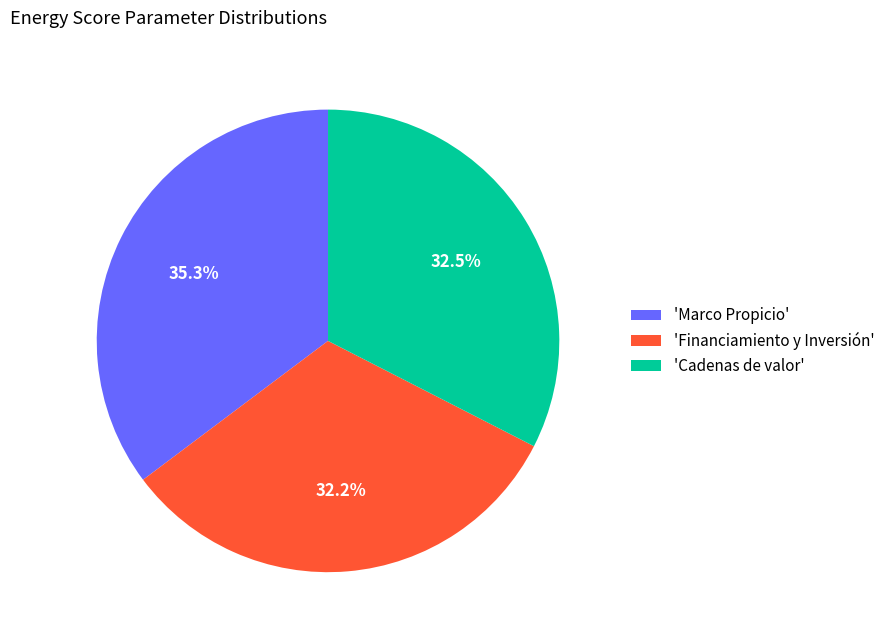

Between 'Marco Propicio' and 'Cadenas de valor', which is larger?

'Marco Propicio'